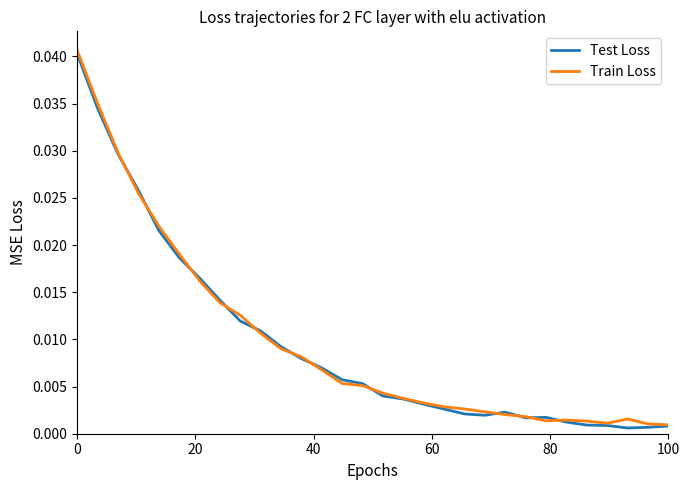

Which series has the largest total across all categories?

Train Loss